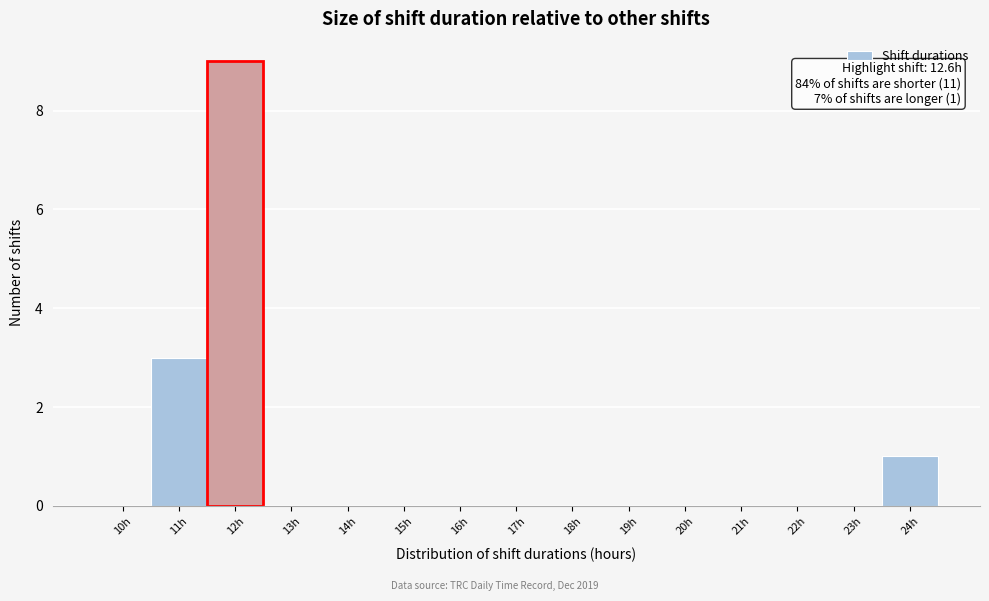

Reading right to left, list all the values displayed in this chart.

24h=1	23h=0	22h=0	21h=0	20h=0	19h=0	18h=0	17h=0	16h=0	15h=0	14h=0	13h=0	12h=9	11h=3	10h=0